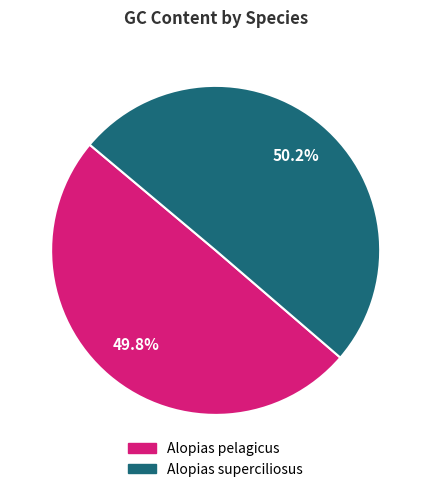

What is the ratio of the value at Alopias superciliosus to the value at Alopias pelagicus?

1.0